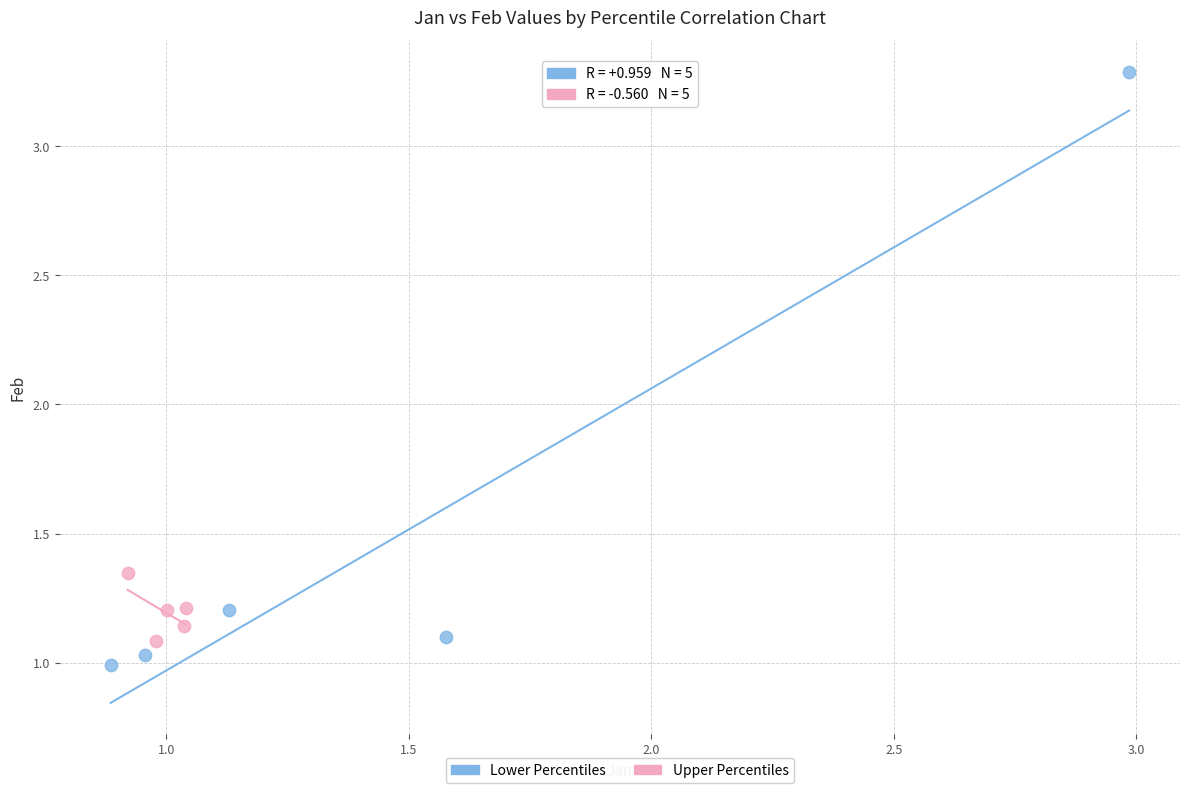

Which series has the widest spread of Y values?

Lower Percentiles